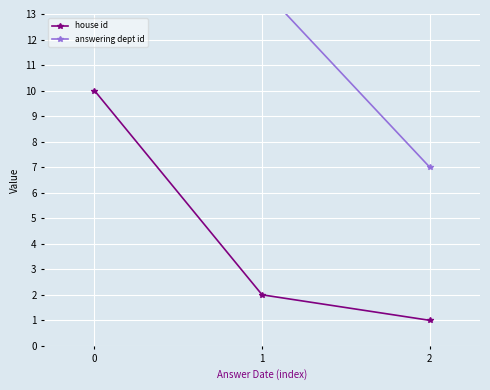

Reading right to left, extract all data points from this chart.

house id: 1	2	10
answering dept id: 7	14	49